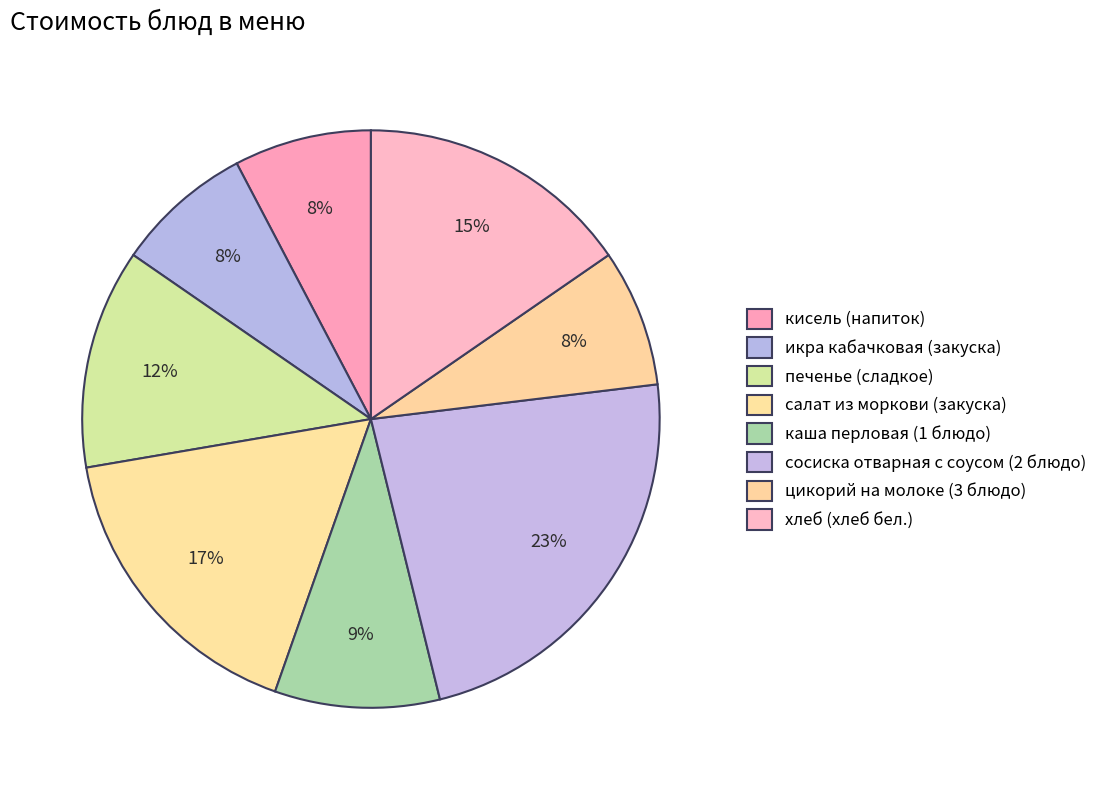

How many segments does this pie chart have?

8